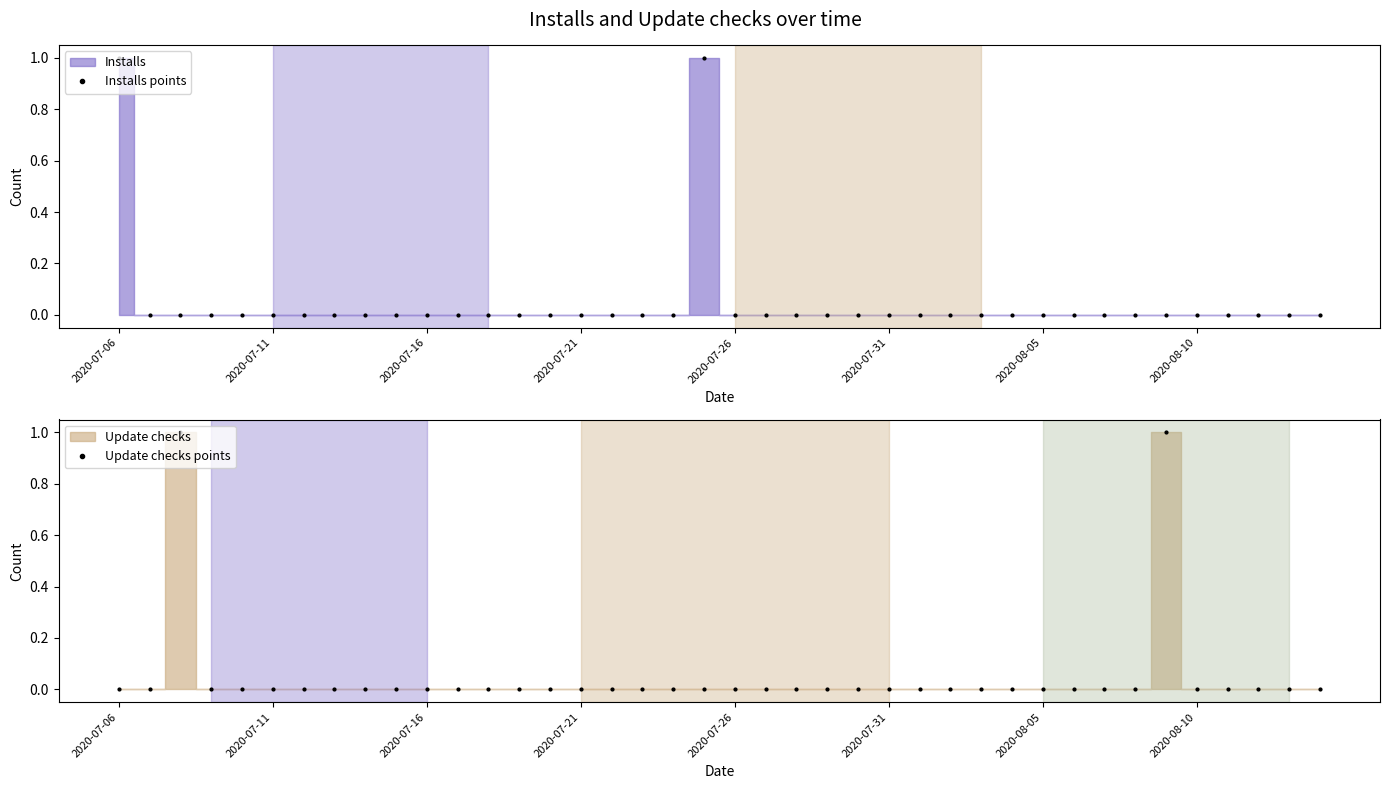

True or false: Update checks points and Installs points intersect in this chart.

False